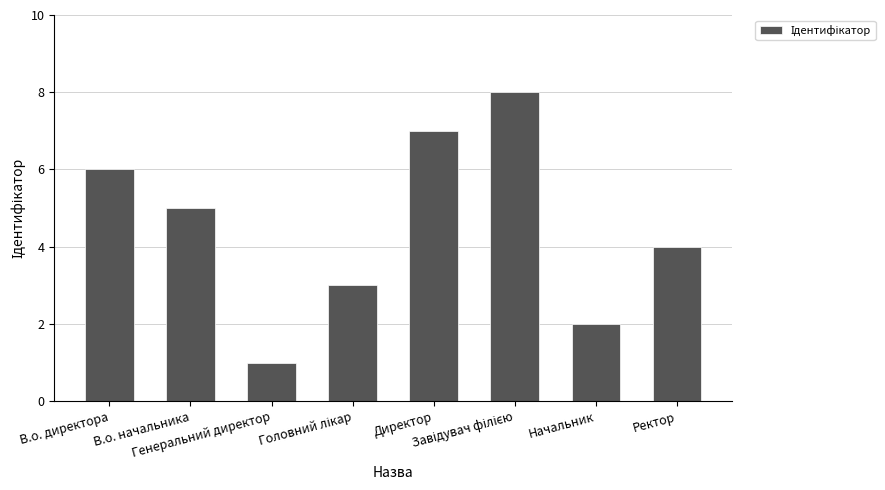

What is the change in value from В.о. начальника to Начальник?

-3